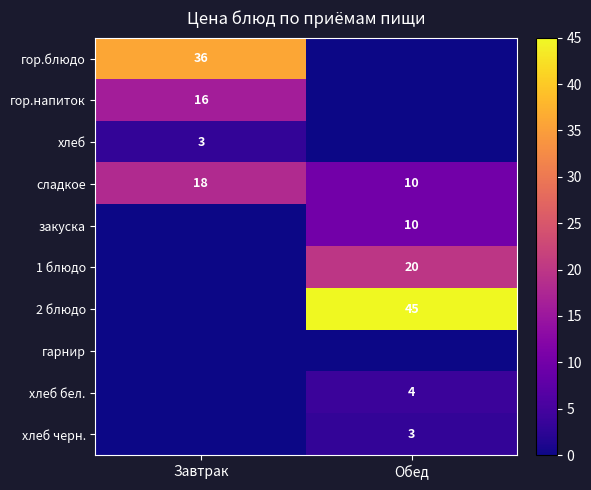

True or false: 2 блюдо has a value of 18 at Обед.

False